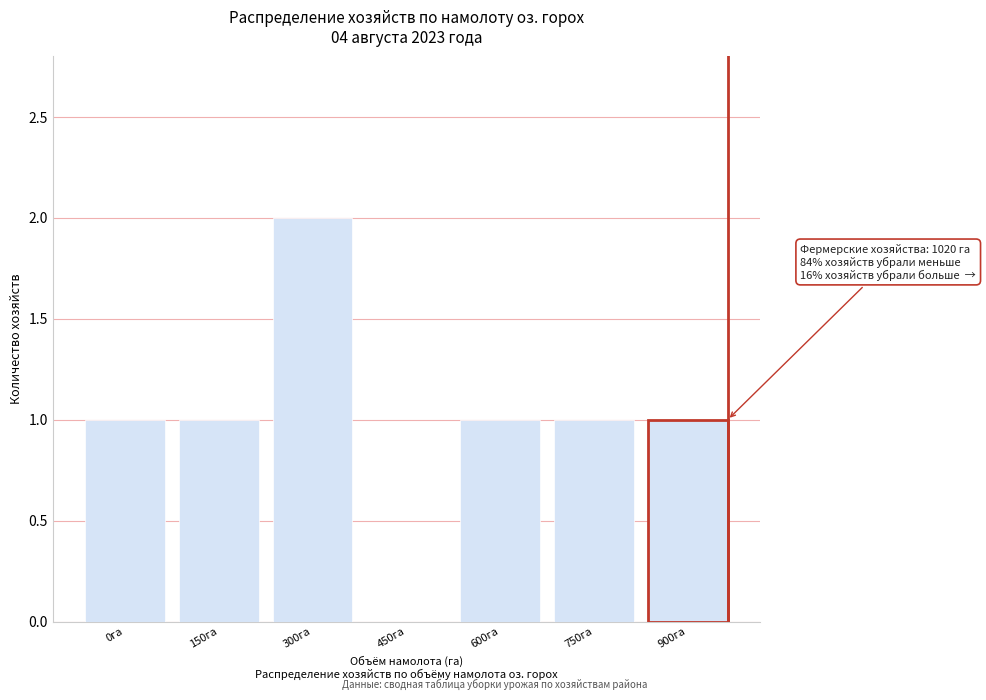

Reading left to right, list all the values displayed in this chart.

0га=1	150га=1	300га=2	450га=0	600га=1	750га=1	900га=1